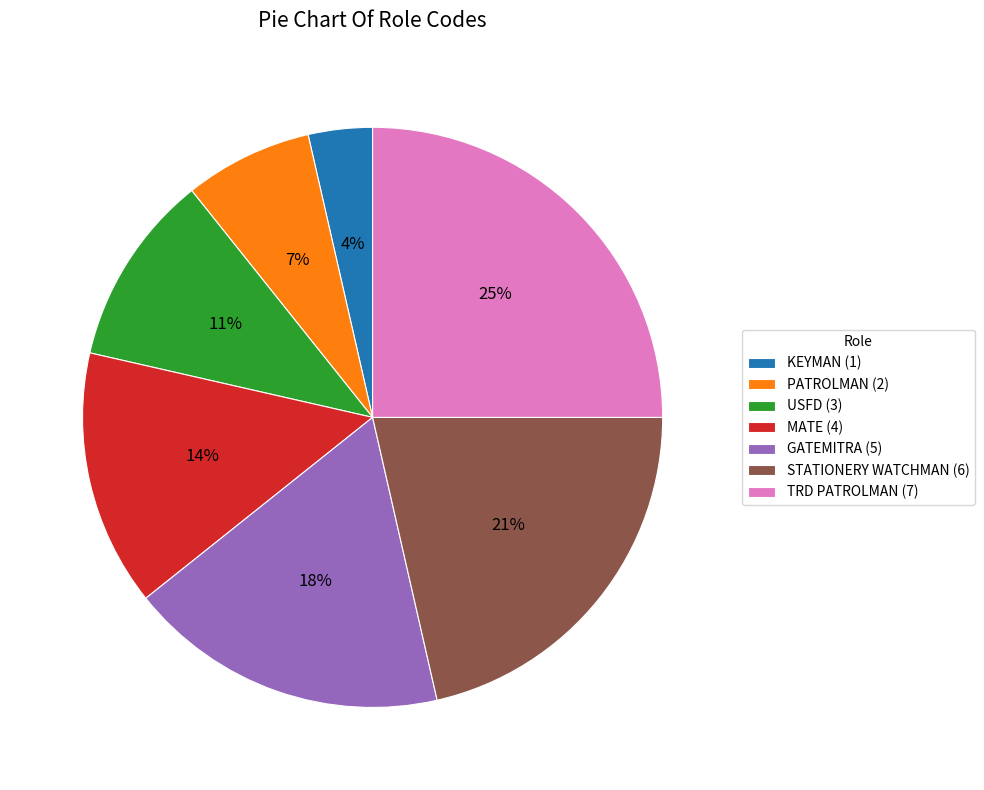

To the nearest percent, what is the difference between the USFD and TRD PATROLMAN slice percentages?

14%